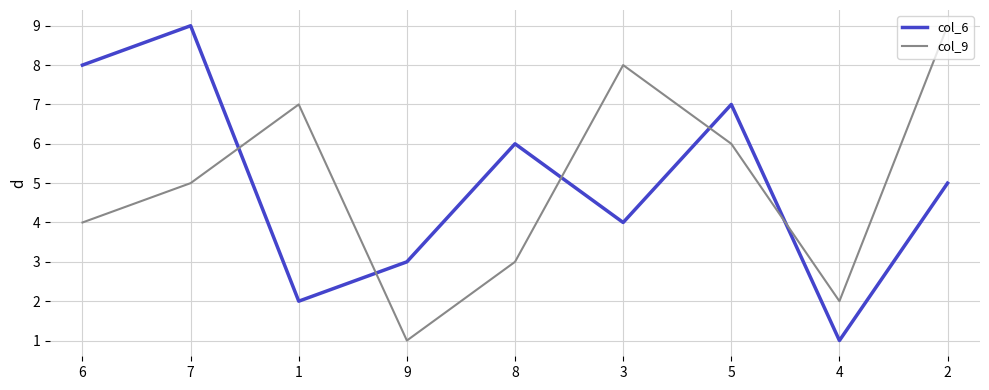

What is the total value across all series at 7?

14